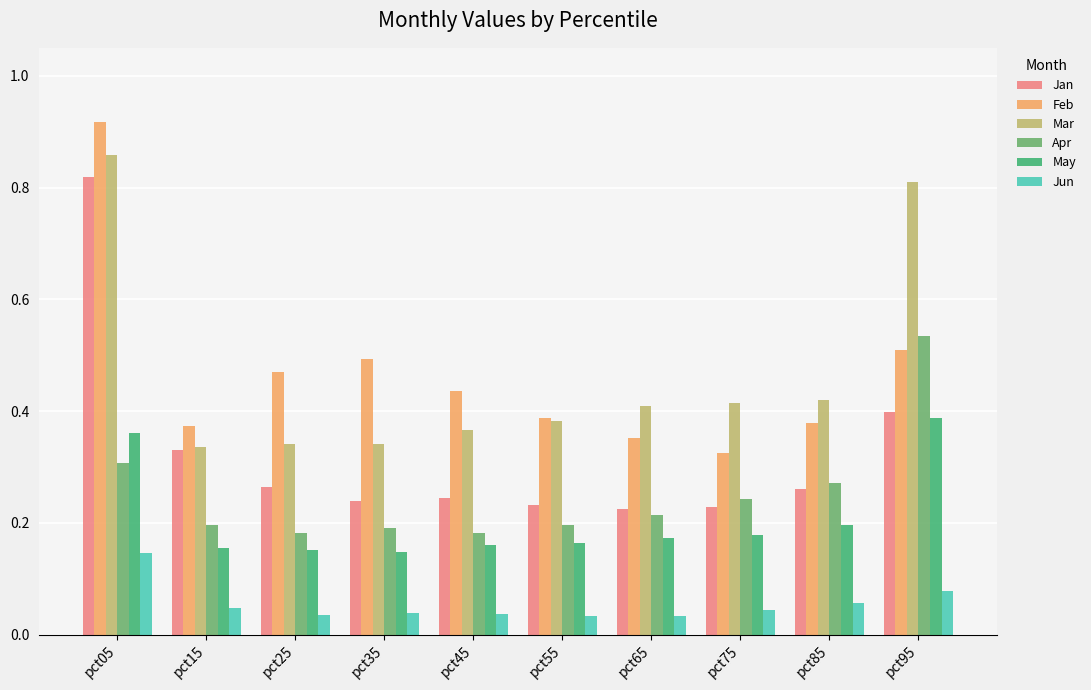

How many distinct data groups are displayed?

6